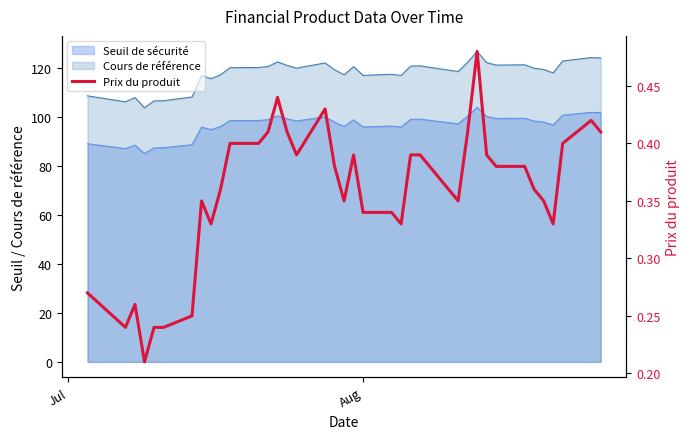

Reading right to left, extract all data points from this chart.

0.4	0.4	0.4	0.3	0.3	0.4	0.4	0.4	0.4	0.5	0.4	0.3	0.4	0.4	0.4	0.3	0.3	0.3	0.4	0.3	0.4	0.4	0.4	0.4	0.4	0.4	0.4	0.4	0.4	0.3	0.3	0.2	0.2	0.2	0.2	0.3	0.2	0.3